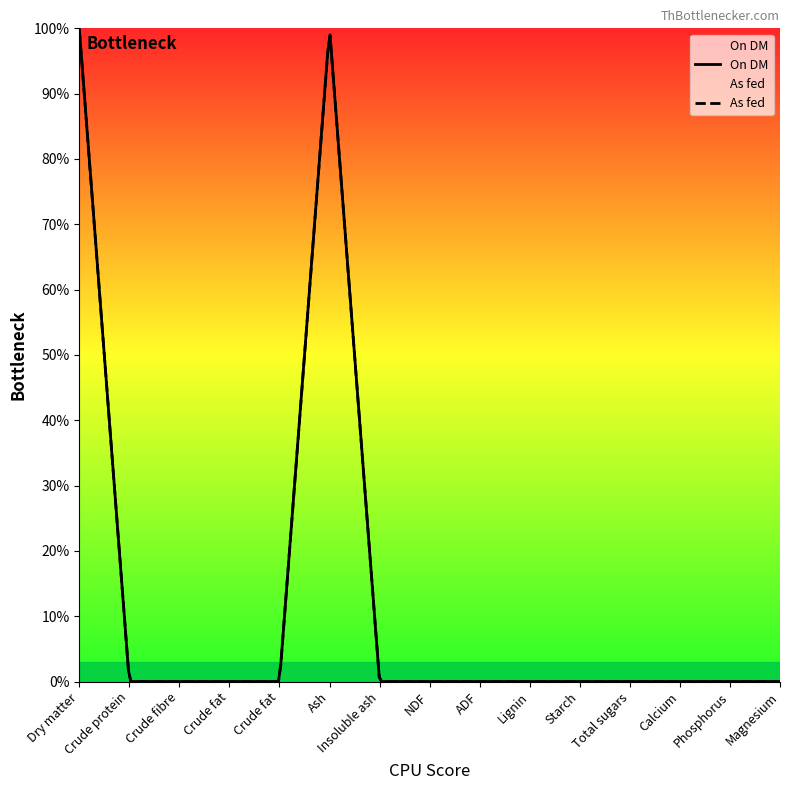

At which category does the chart reach its minimum across all series?

Crude protein